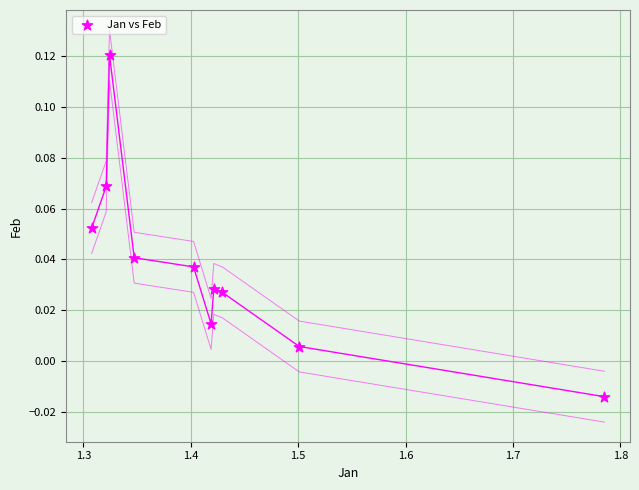

What is the average X value?

1.4